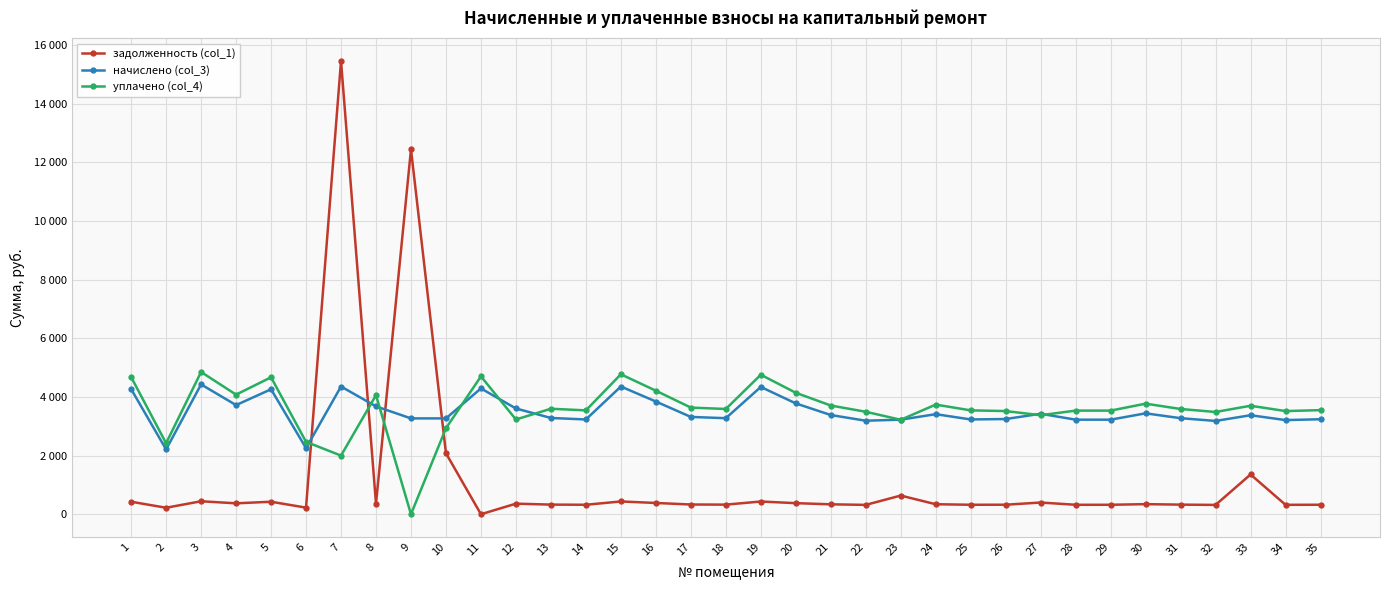

What are all the series names shown in the legend?

задолженность (col_1), начислено (col_3), уплачено (col_4)